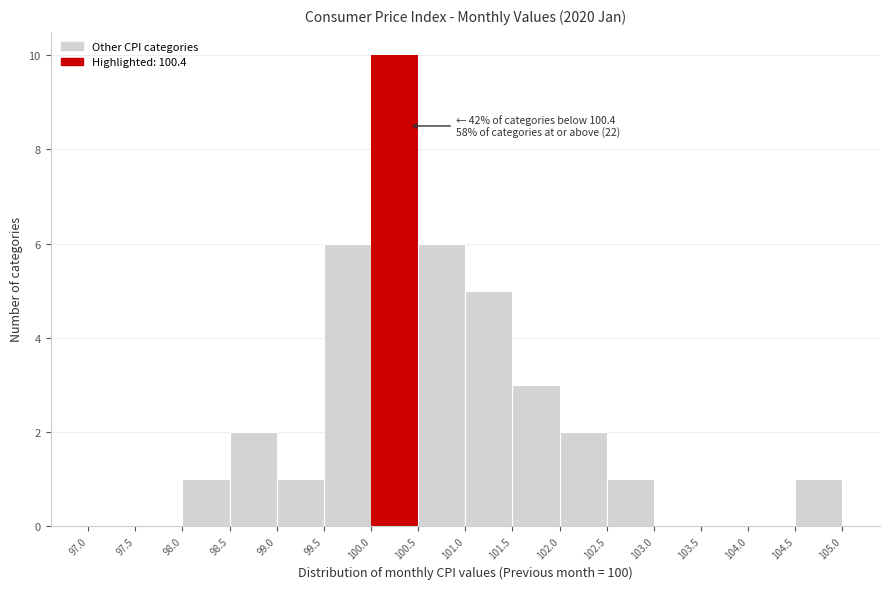

Which range on the x-axis has the tallest bar?

100.0 to 100.5